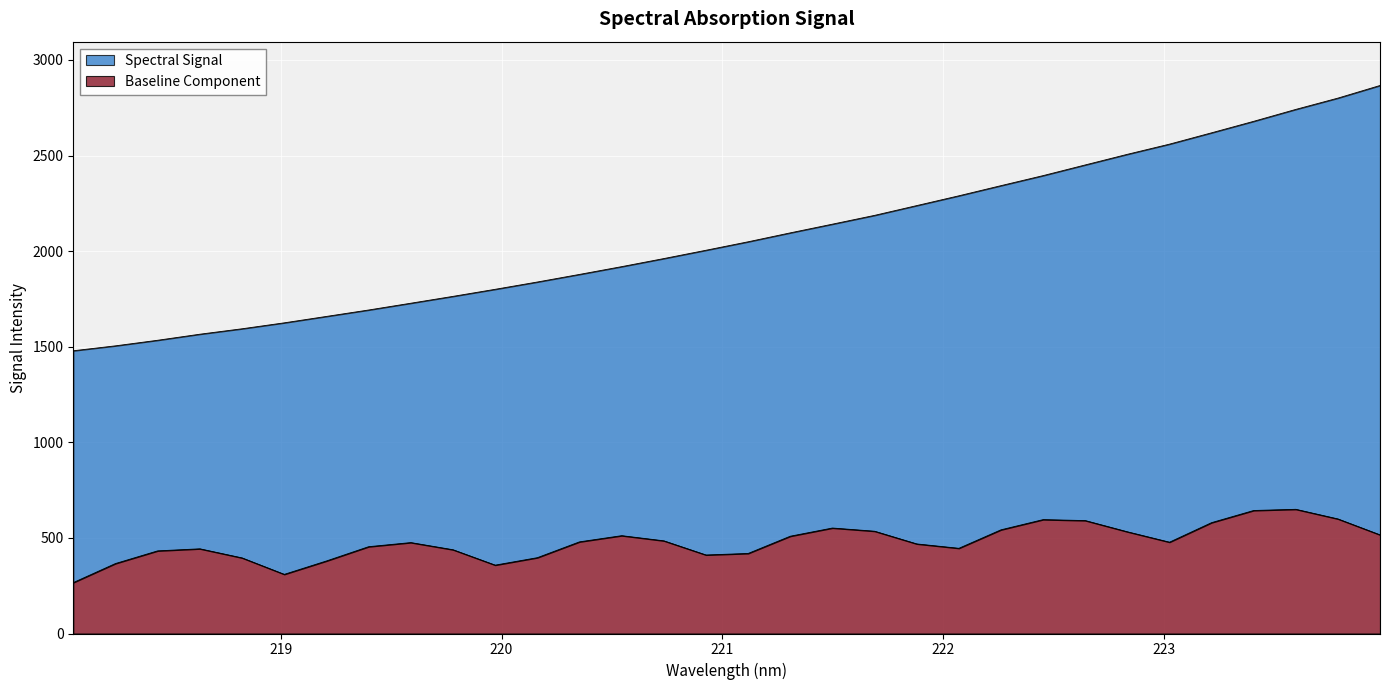

What position from the right is 220.1623?

21